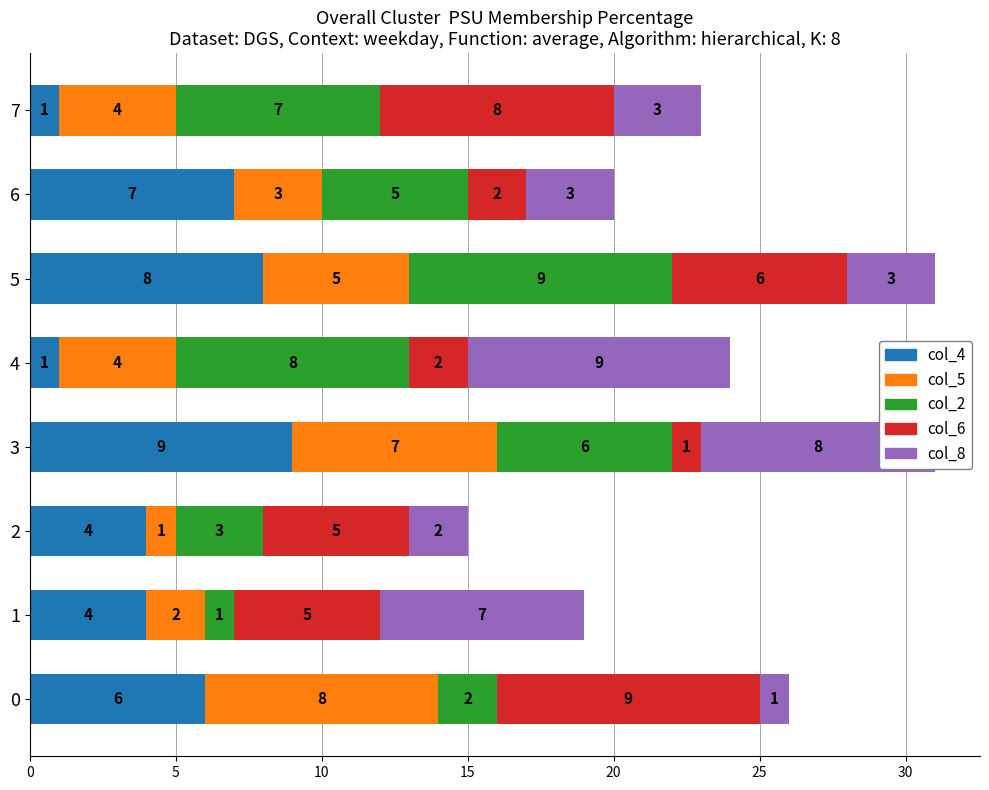

What is the total value across all series at 0?

26